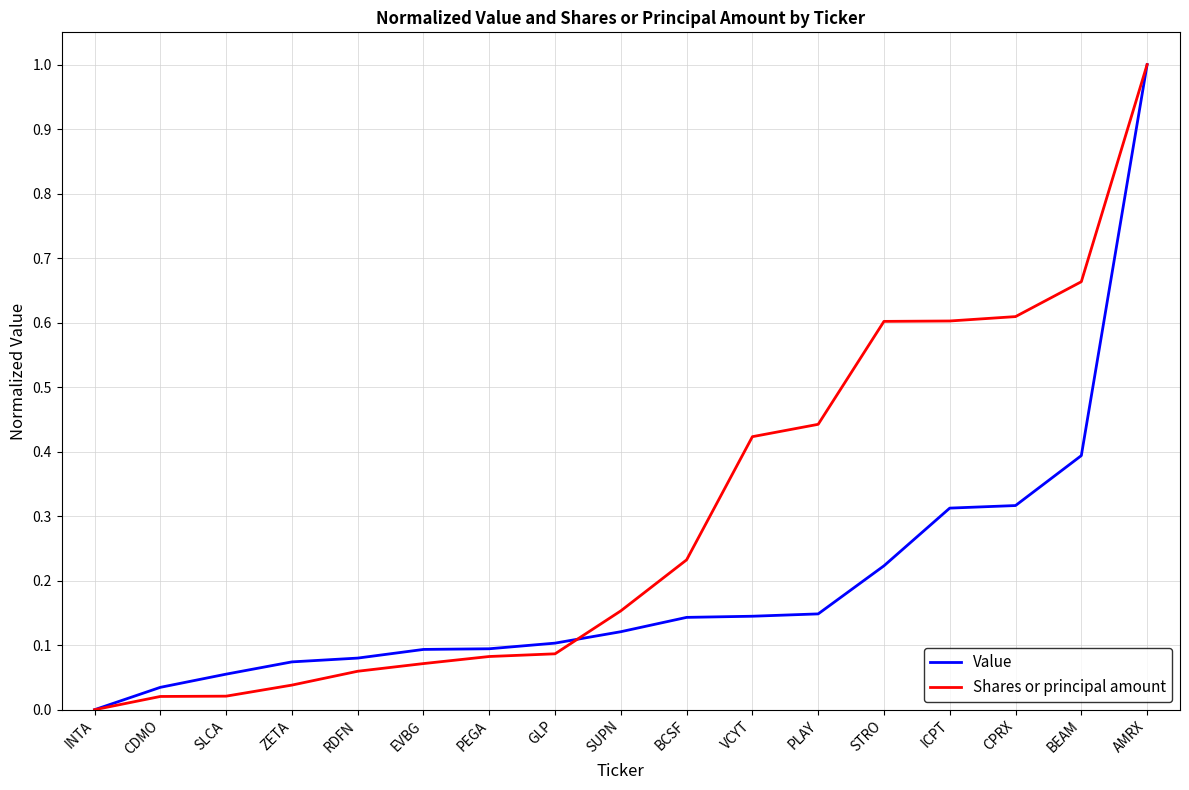

Count the number of categories in the chart.

17